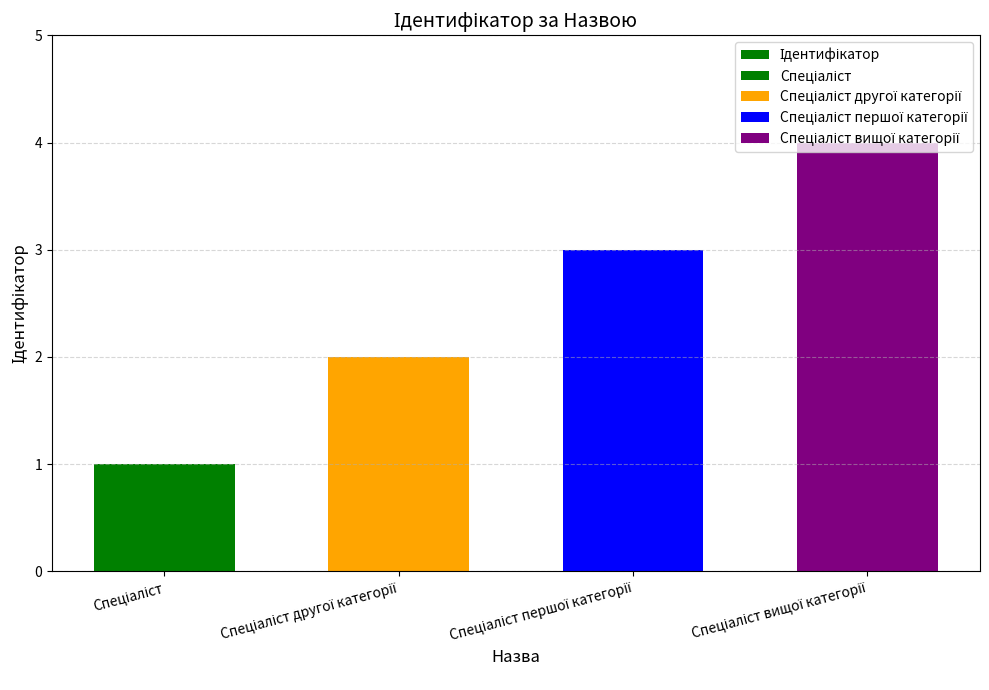

How many values are between 2 and 4?

3